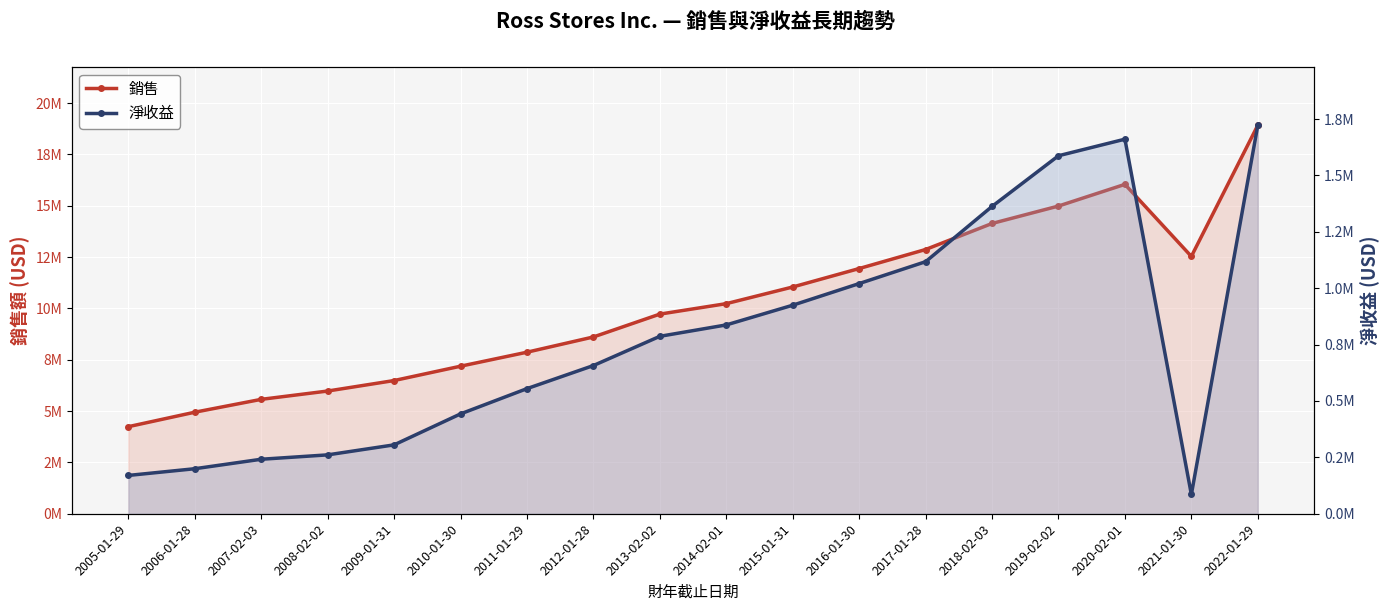

Is it true that 淨收益 equals 786763 at 2013-02-02?

True